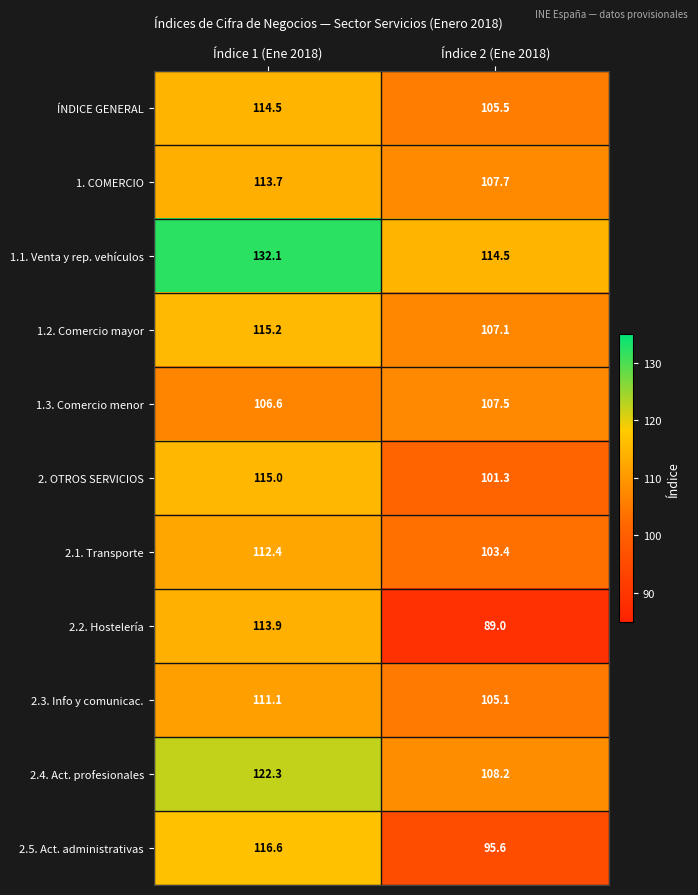

The 1.1. Venta y rep. vehículos series shows 114.5 at Índice 2 (Ene 2018). True or false?

True